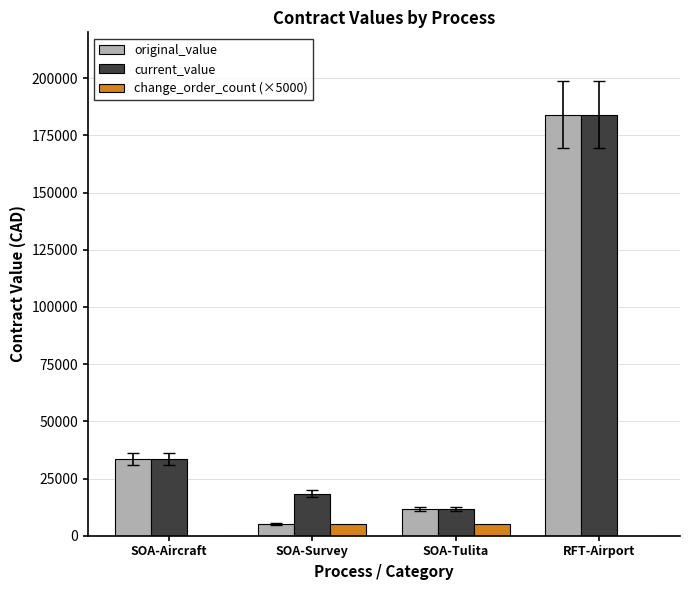

Which series has the largest total across all categories?

current_value